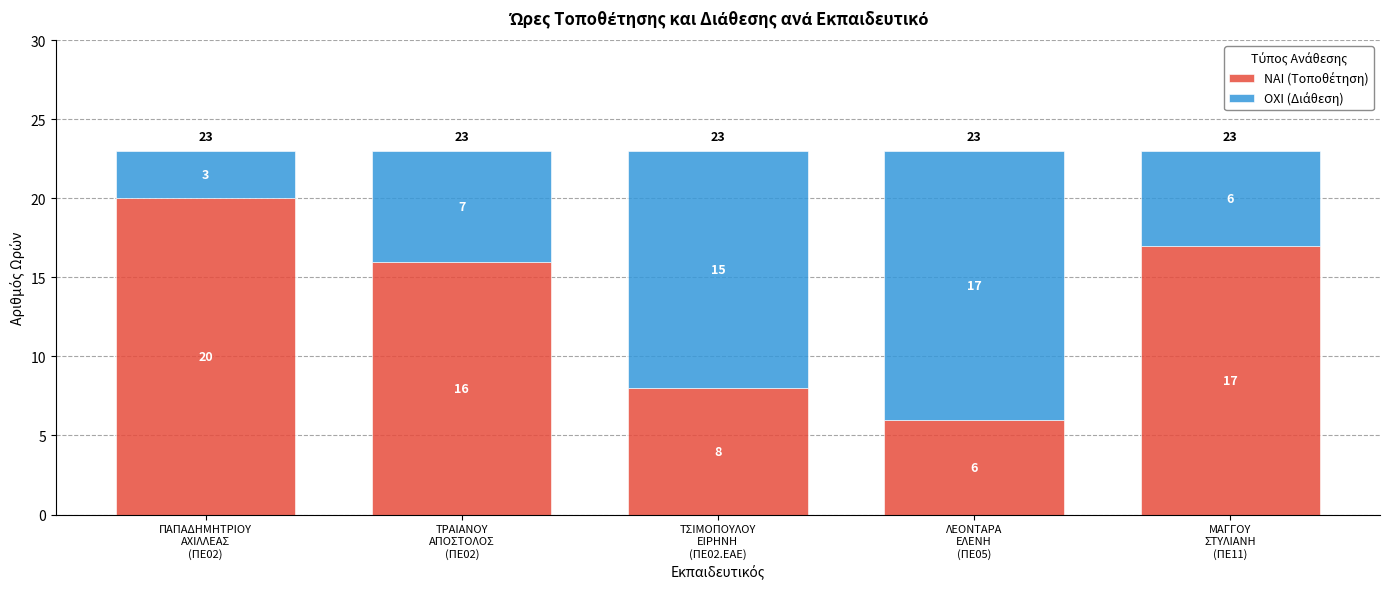

How many data points does each series have?

5